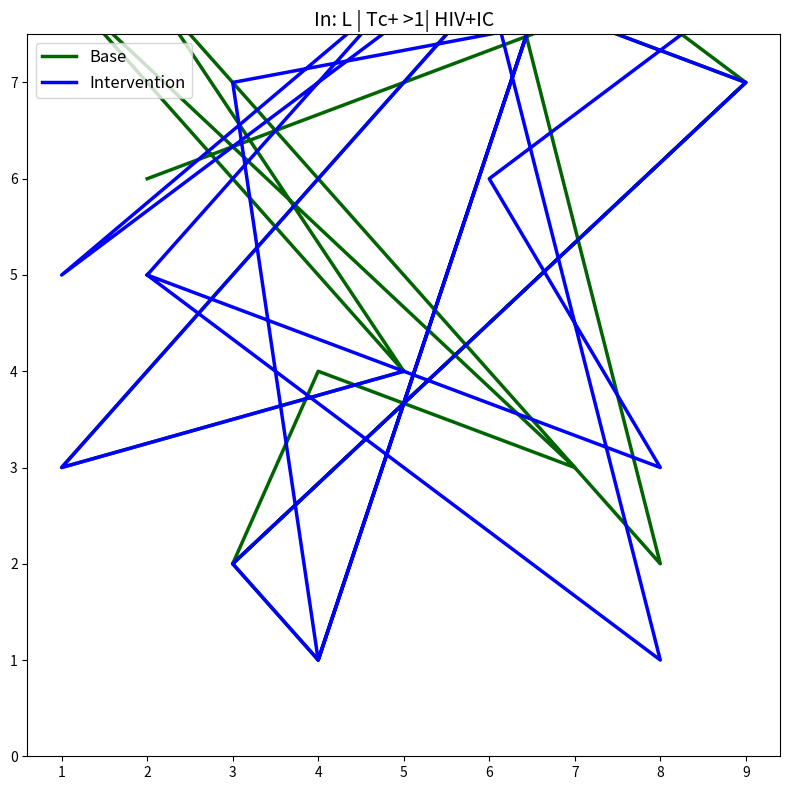

At which category does Base reach its first local peak?

7